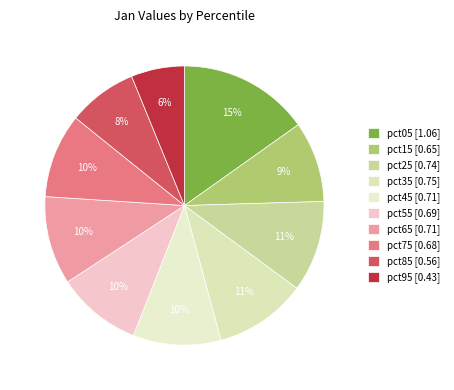

Is pct85 the majority of the pie?

No